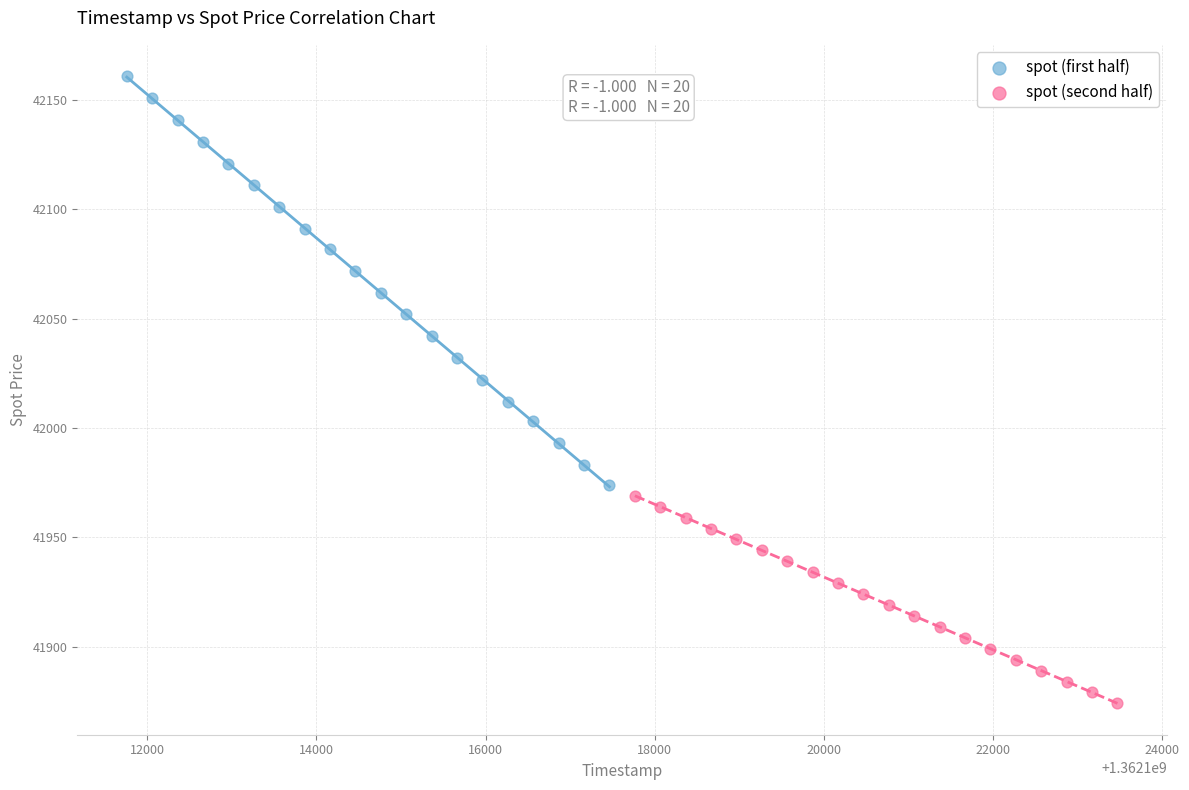

Which series reaches the maximum Y coordinate?

spot (first half)